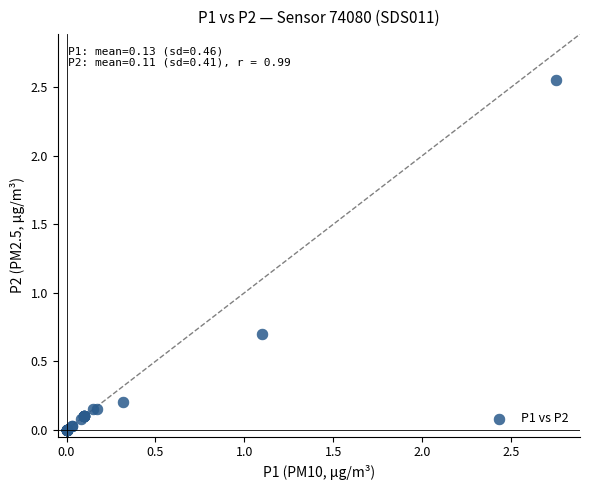

What Y value in the scatter plot is closest to 1?

0.7